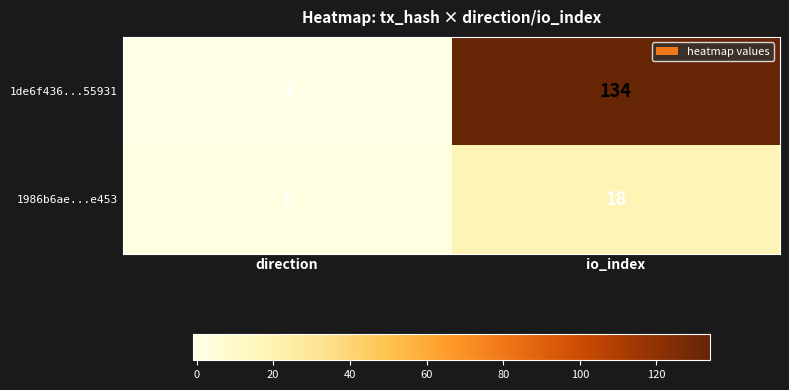

What is the difference between the 1986b6ae...e453 values at direction and io_index?

17